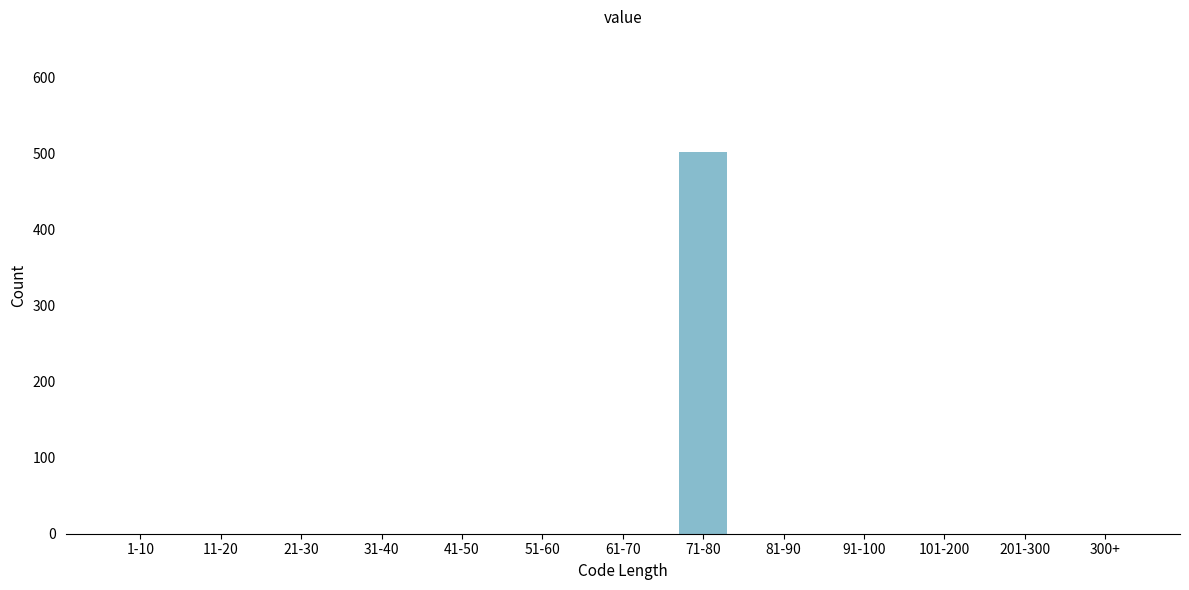

Reading left to right, list all the values displayed in this chart.

1-10=0	11-20=0	21-30=0	31-40=0	41-50=0	51-60=0	61-70=0	71-80=503	81-90=0	91-100=0	101-200=0	201-300=0	300+=0